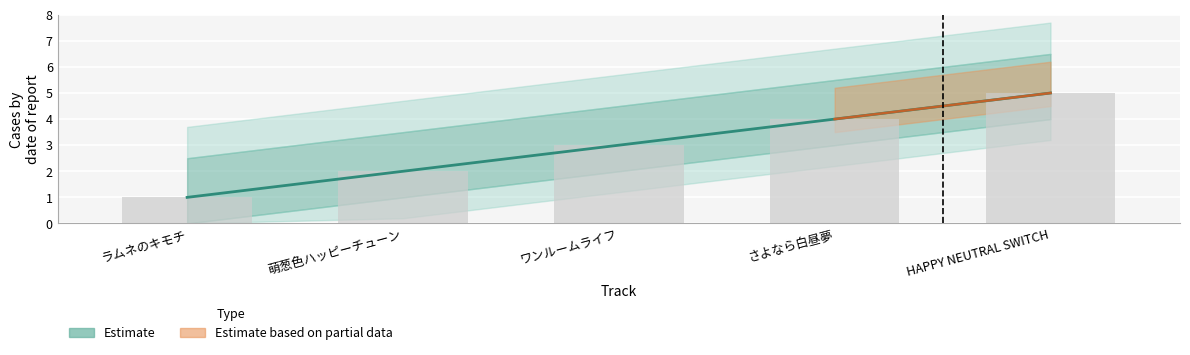

What is the change in value from 萌葱色ハッピーチューン to ワンルームライフ?

+1